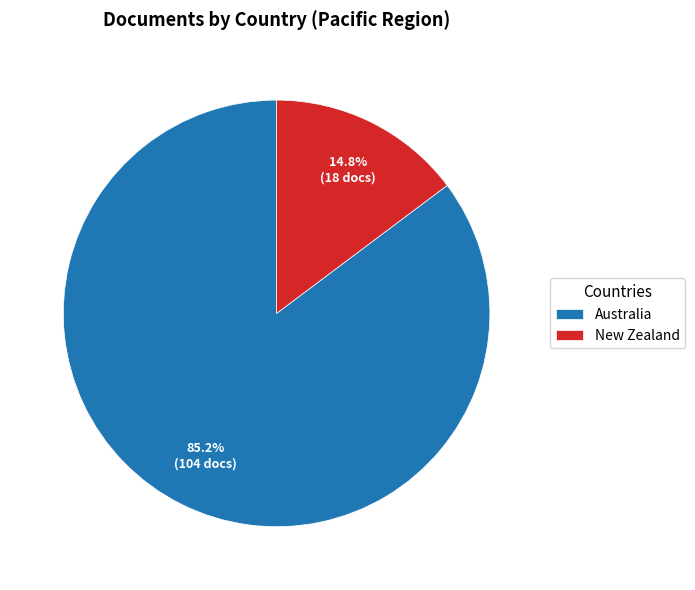

To the nearest percent, what percentage of the pie is New Zealand?

15%